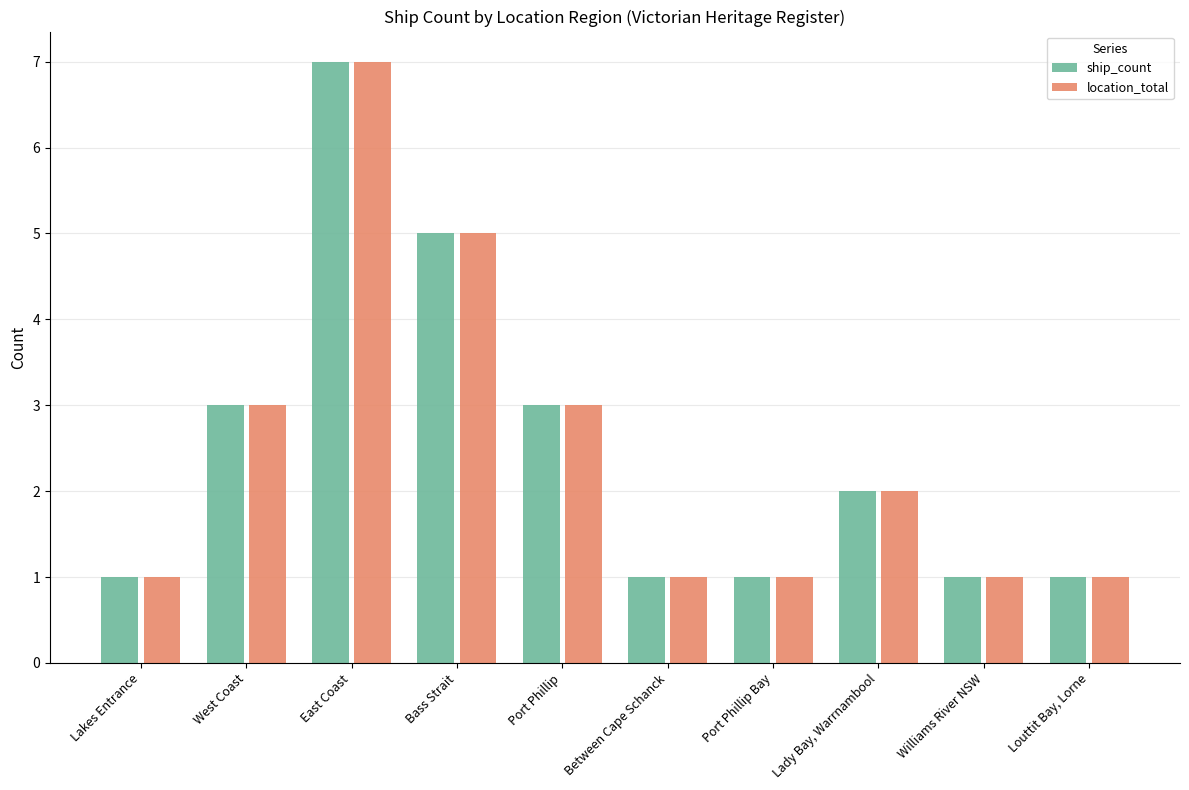

What is the total value across all series at Port Phillip Bay?

2